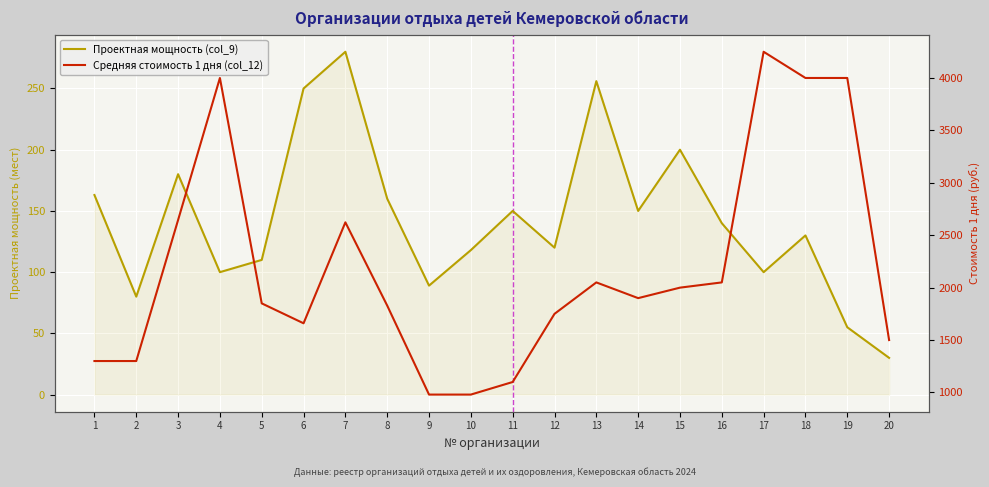

What is the value of the Проектная мощность (col_9) point at the 5th from the left?

110